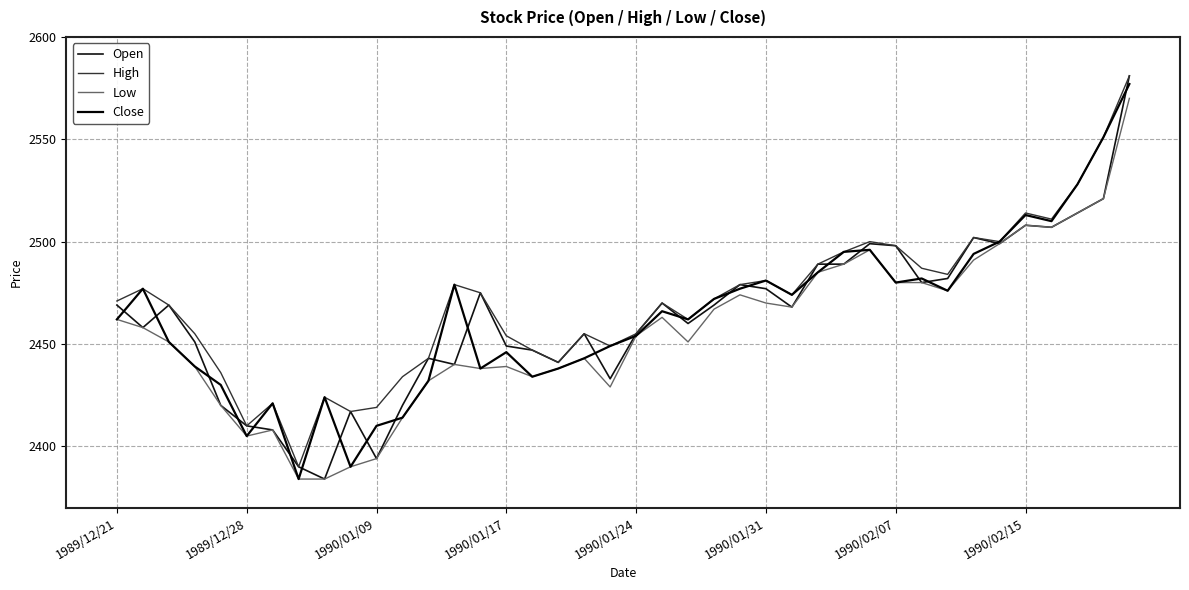

How many lines are shown in the chart?

4